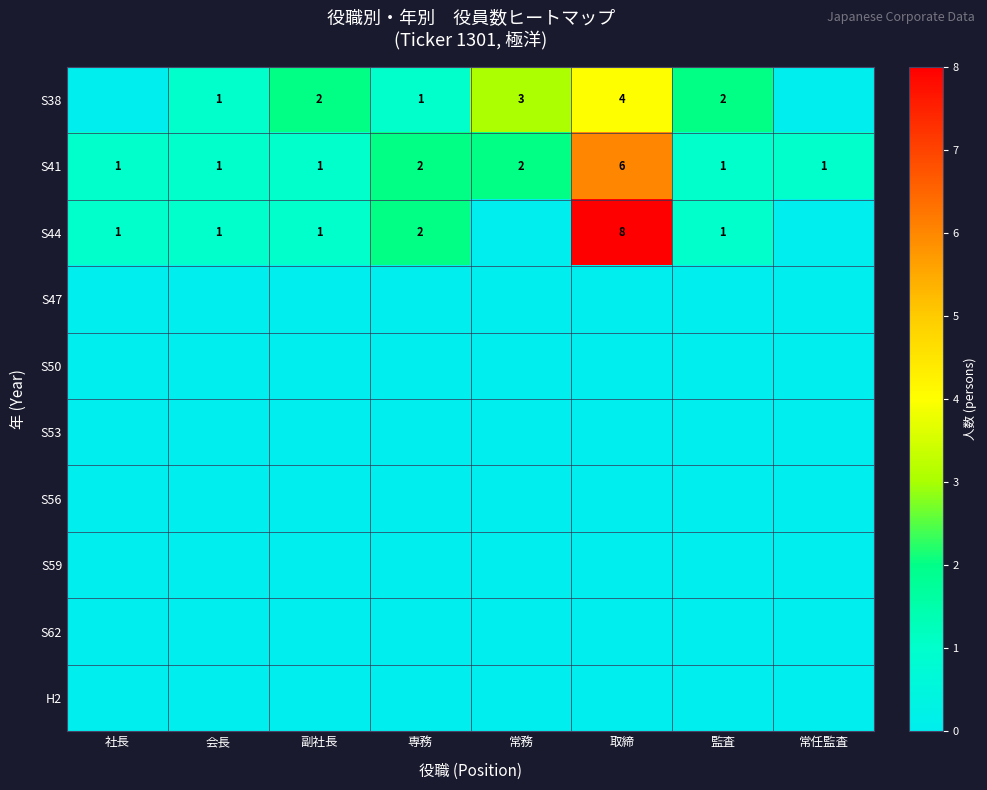

The value of S44 at 取締 is 8. True or false?

True